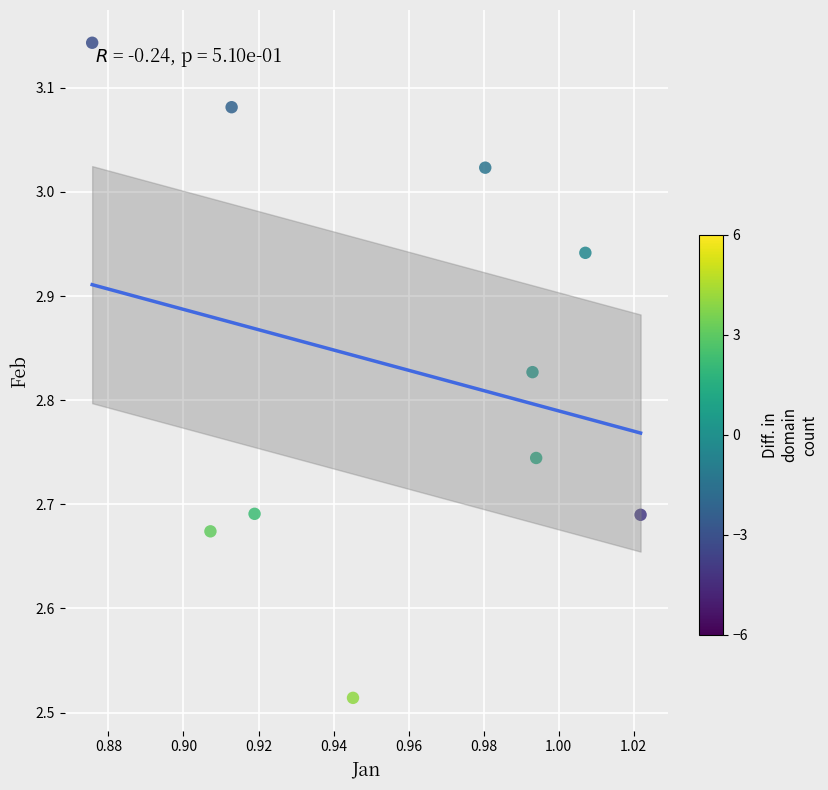

What is the average X value?

1.0